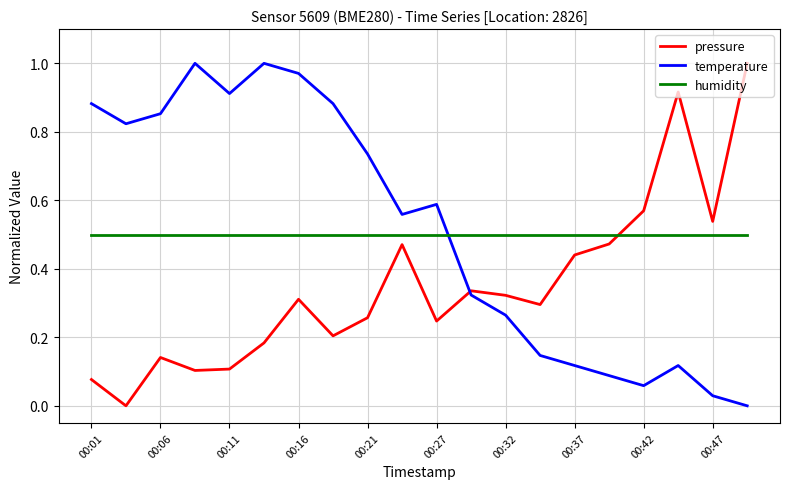

True or false: pressure and temperature intersect in this chart.

True